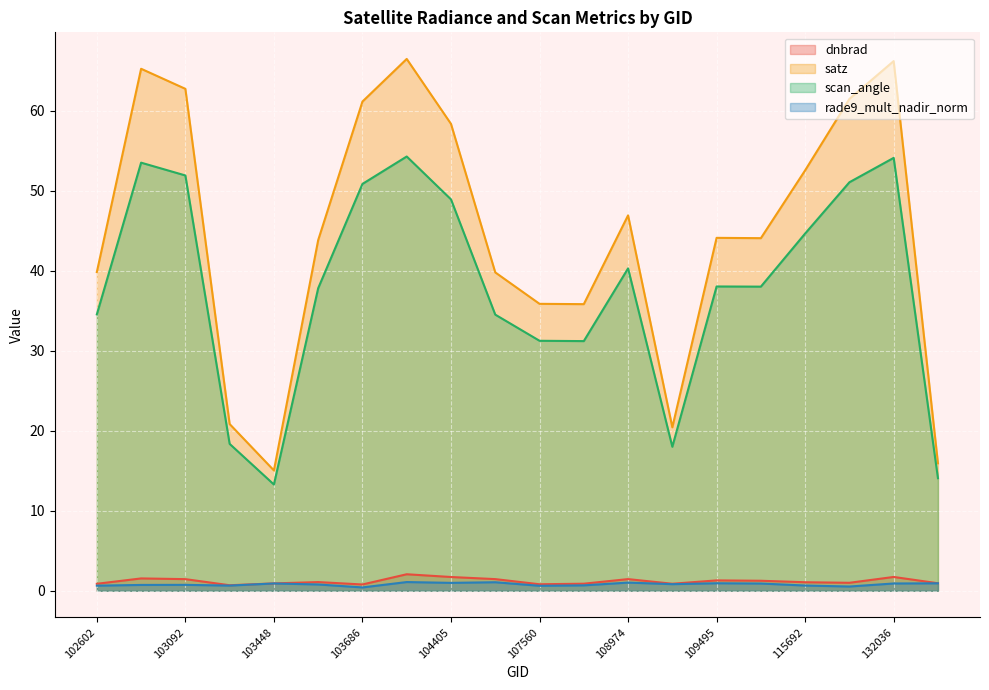

True or false: rade9_mult_nadir_norm and dnbrad cross at least once.

False